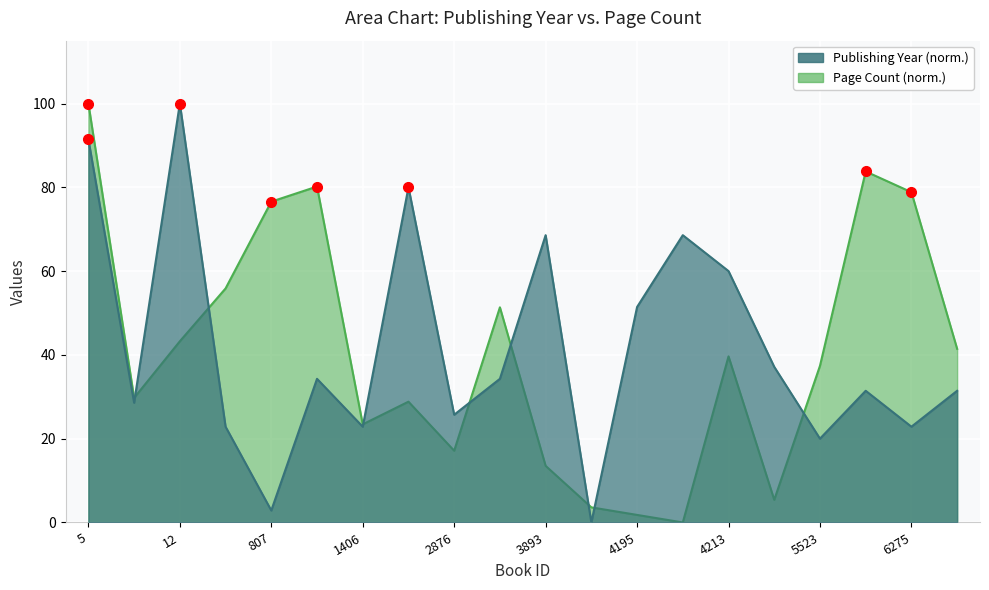

What is the approximate value of Page Count at 5523?

37.4